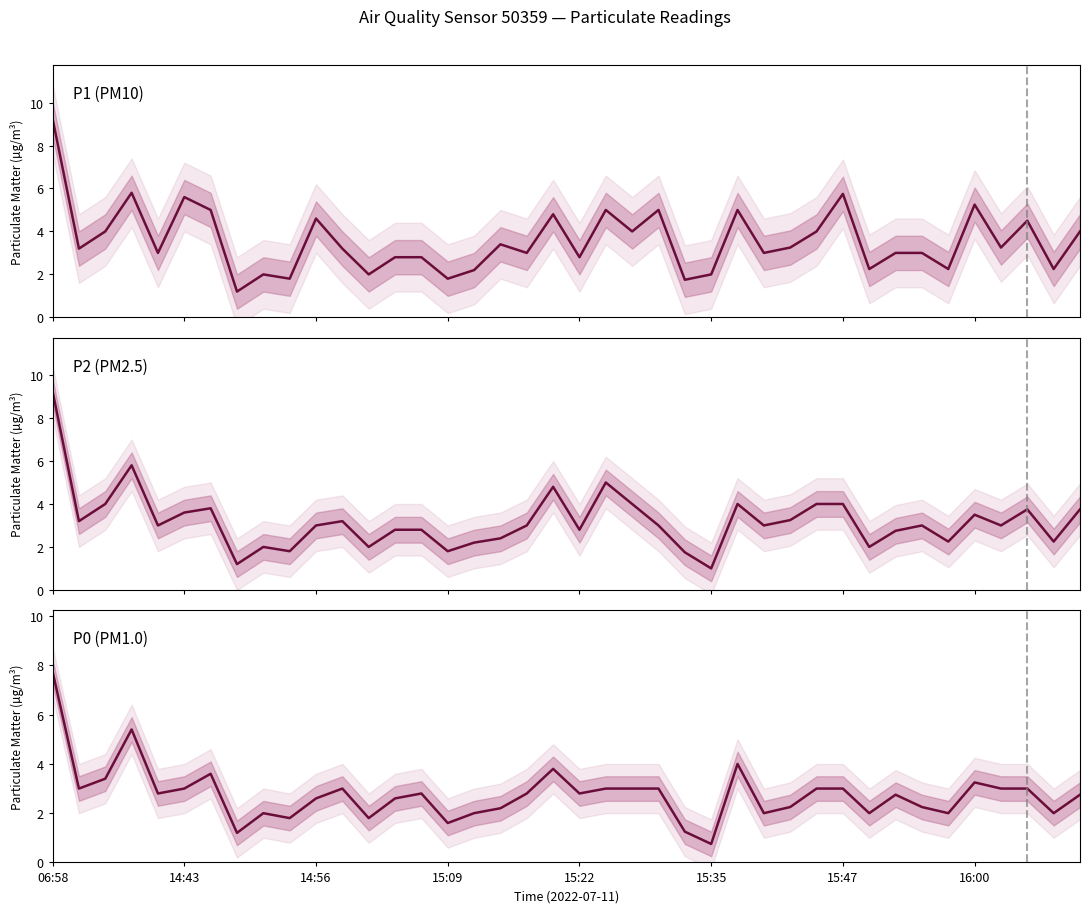

At 22, list the series in order from smallest to largest.

P0 (PM1.0), P1 (PM10), P2 (PM2.5)